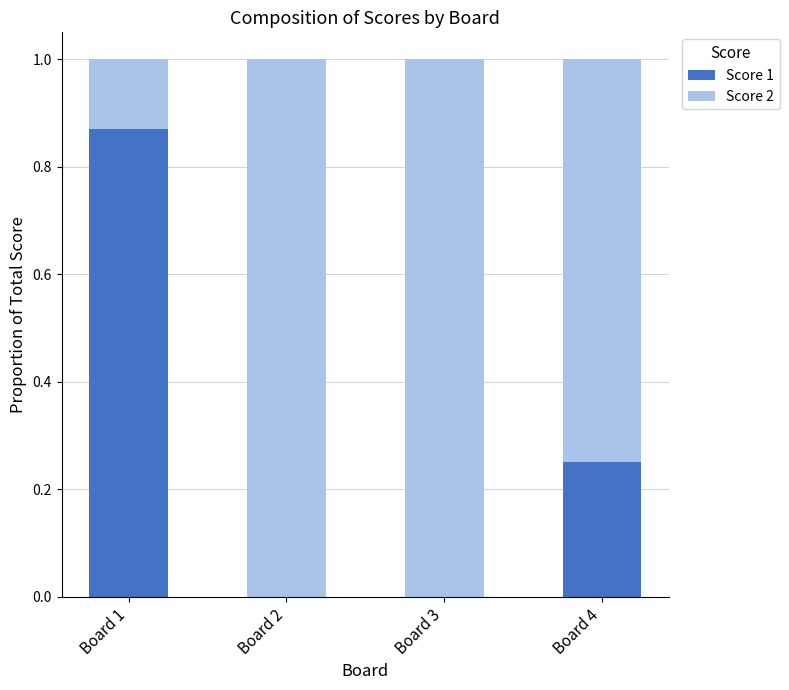

What is the total value across all series at Board 2?

1.0